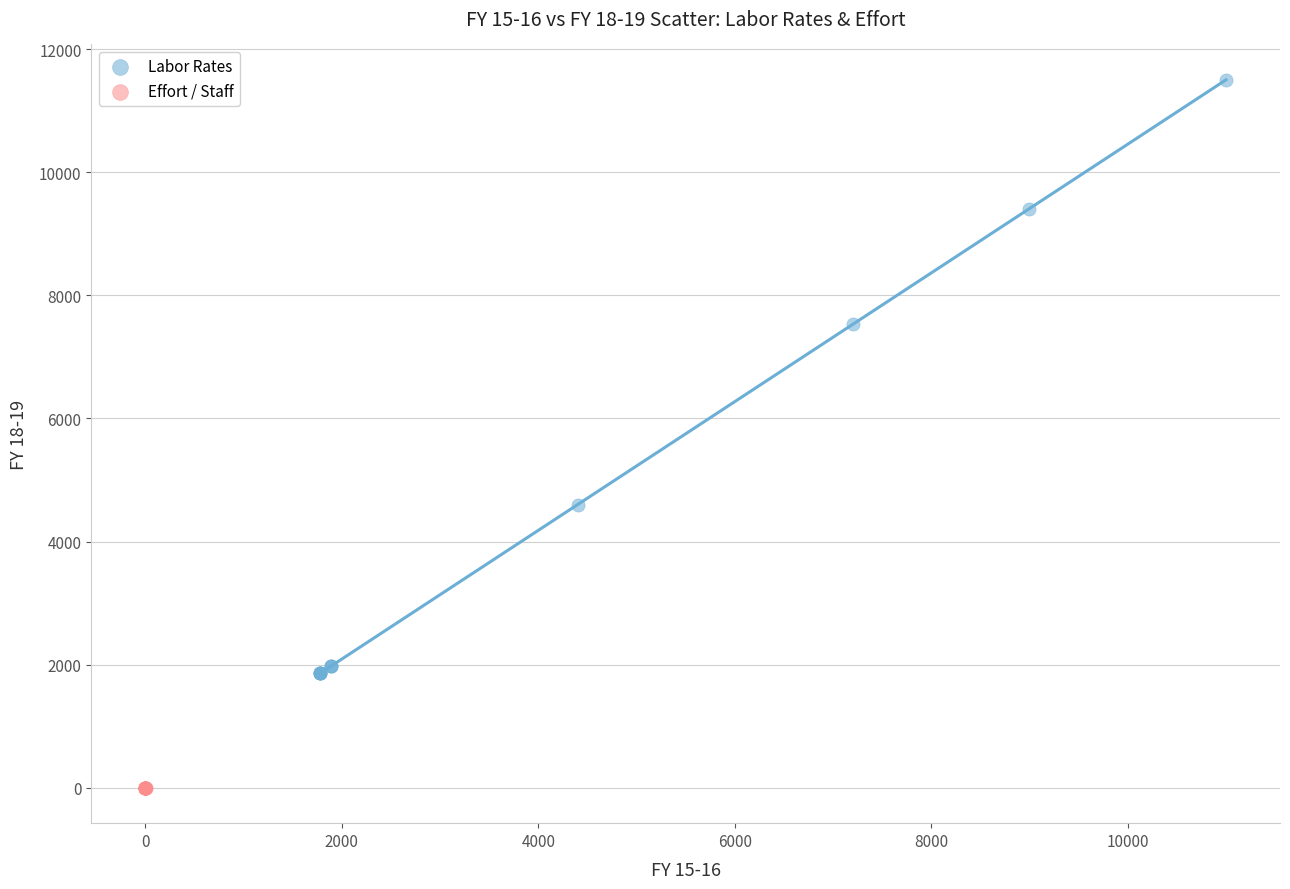

What are all the series names shown in the legend?

Labor Rates, Effort / Staff